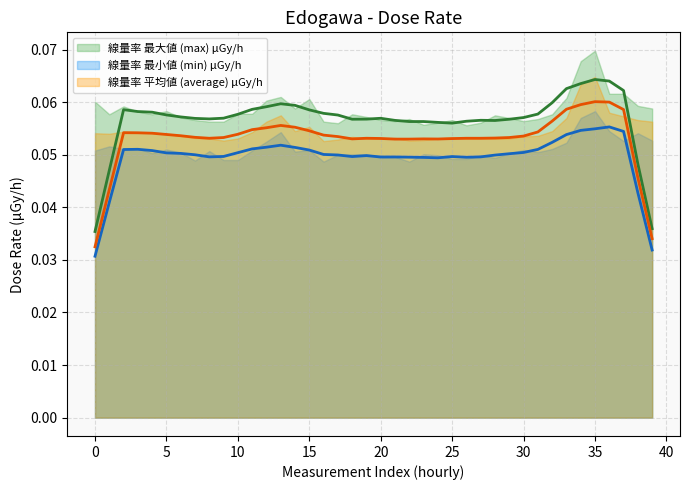

How many lines are shown in the chart?

3